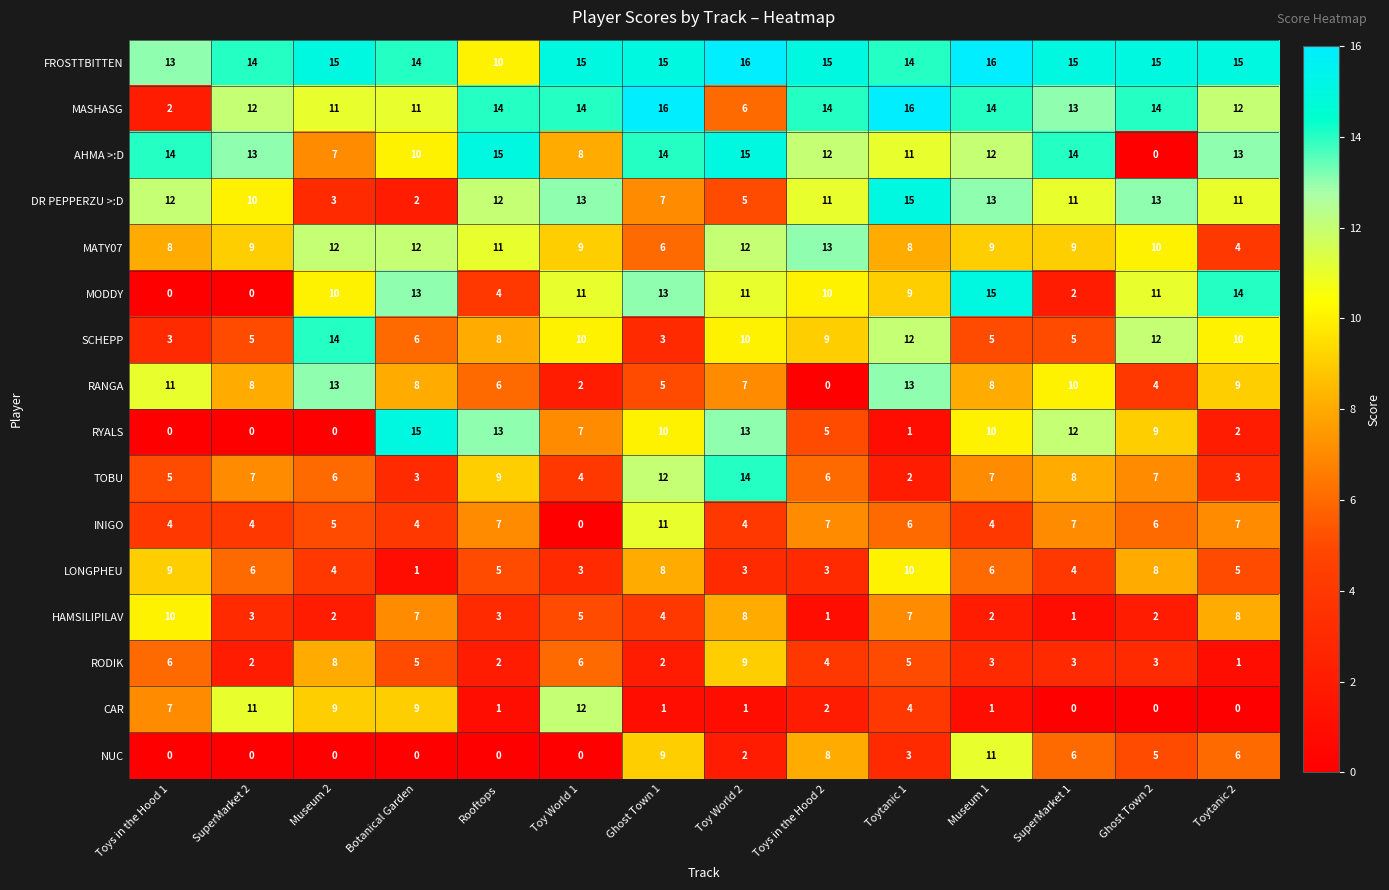

Is it true that DR PEPPERZU >:D equals 5 at Rooftops?

False